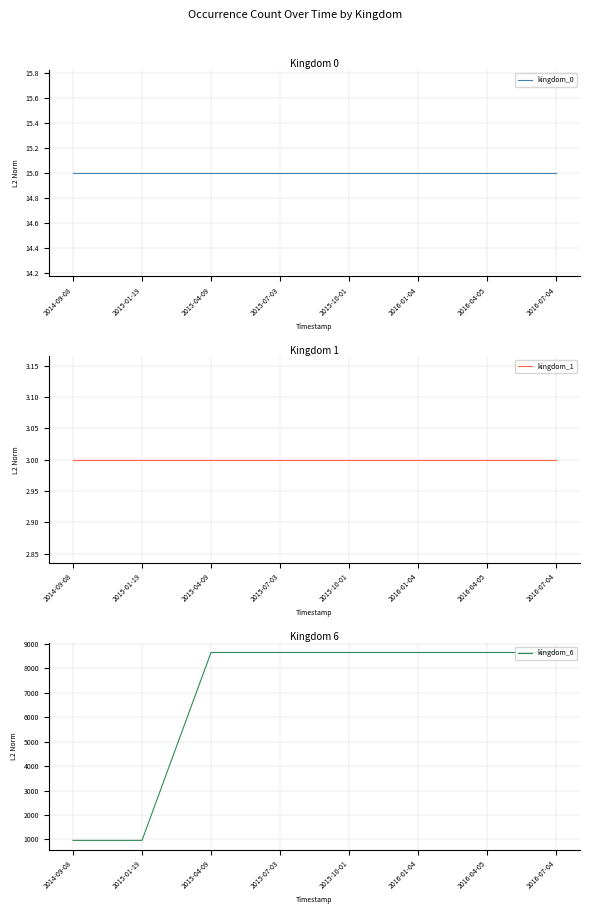

What is the greatest value displayed?

8640